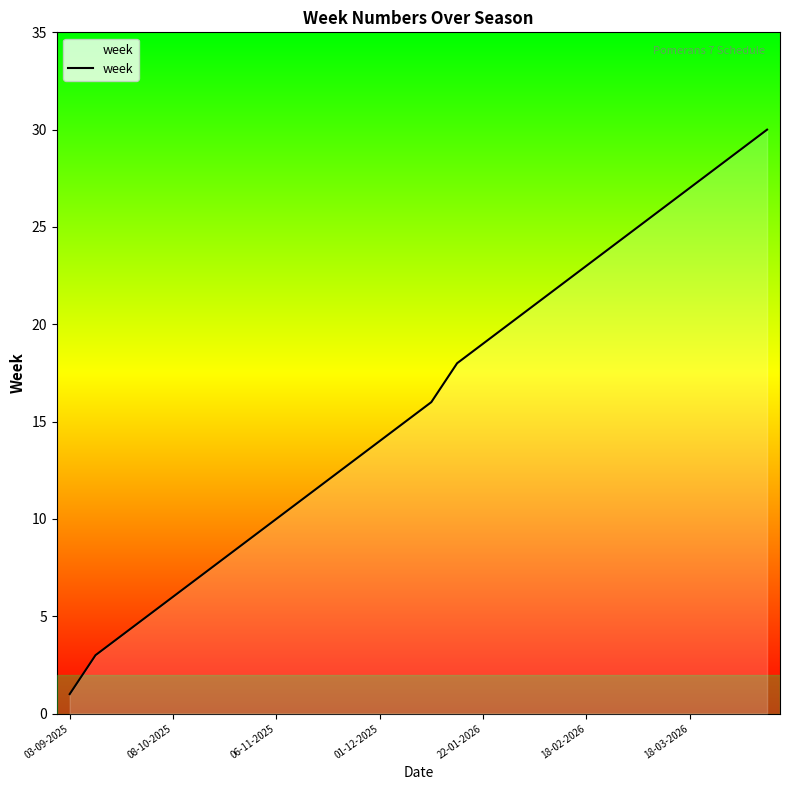

What is the difference between the maximum and minimum values?

29